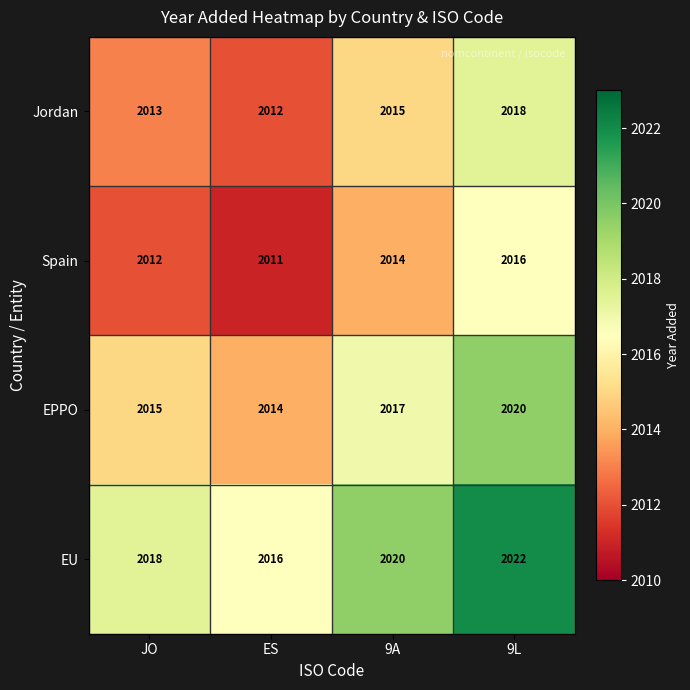

What is the difference between the maximum and minimum values in the EPPO series?

6